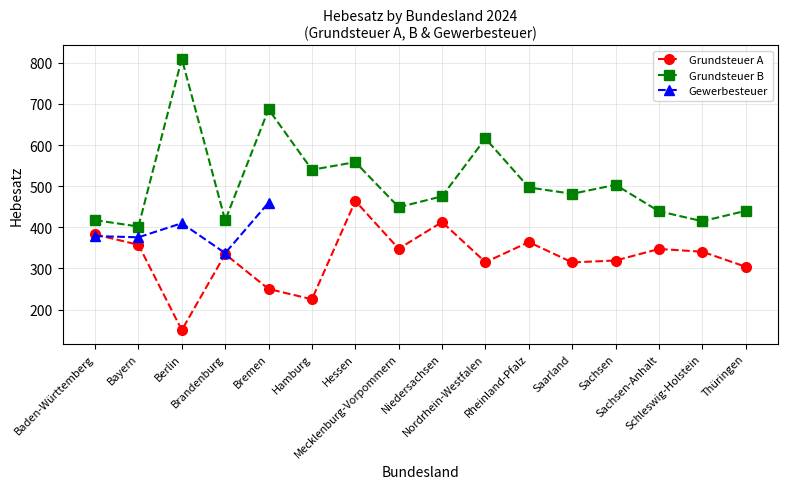

True or false: Grundsteuer B and Grundsteuer A cross at least once.

False